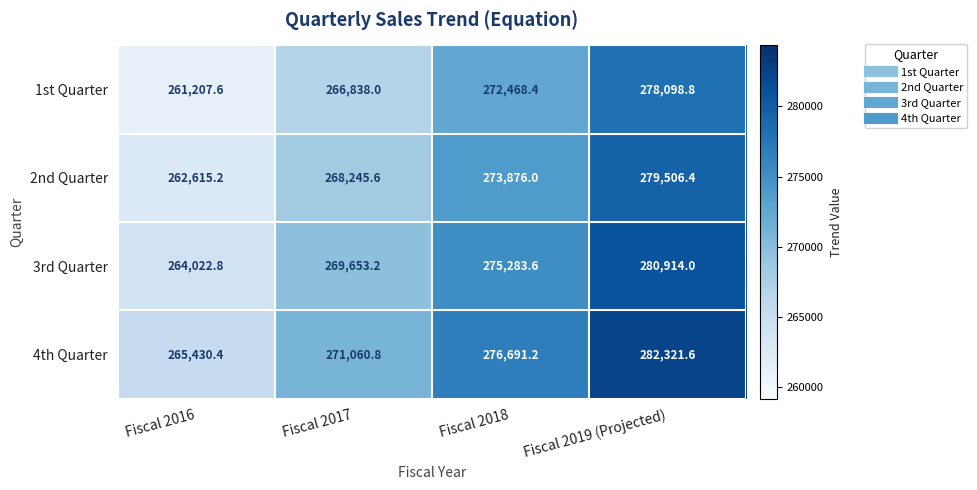

At how many categories does at least one series exceed 280794?

1